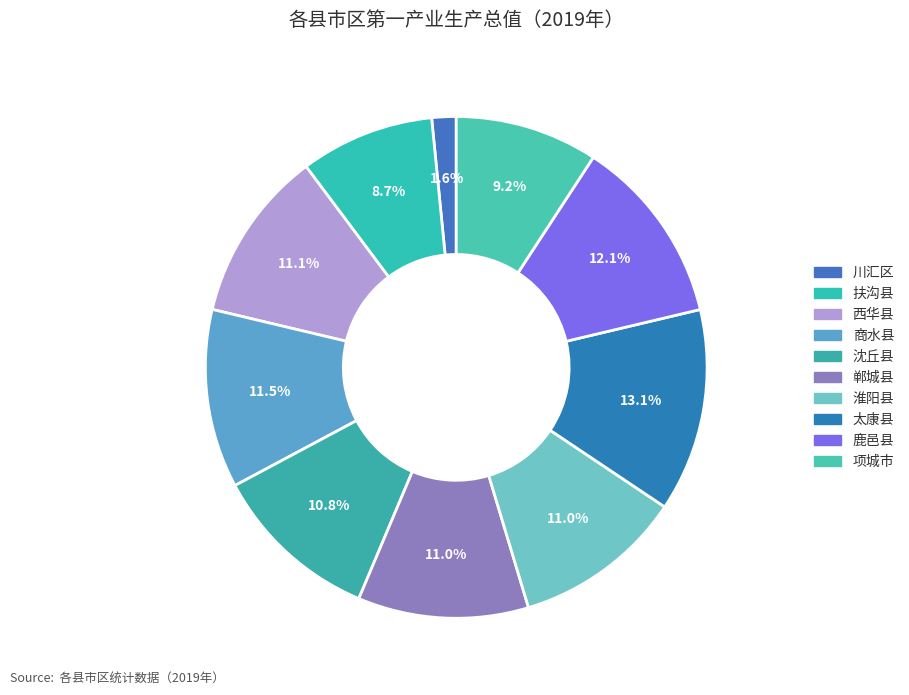

Which slice is the smallest?

川汇区